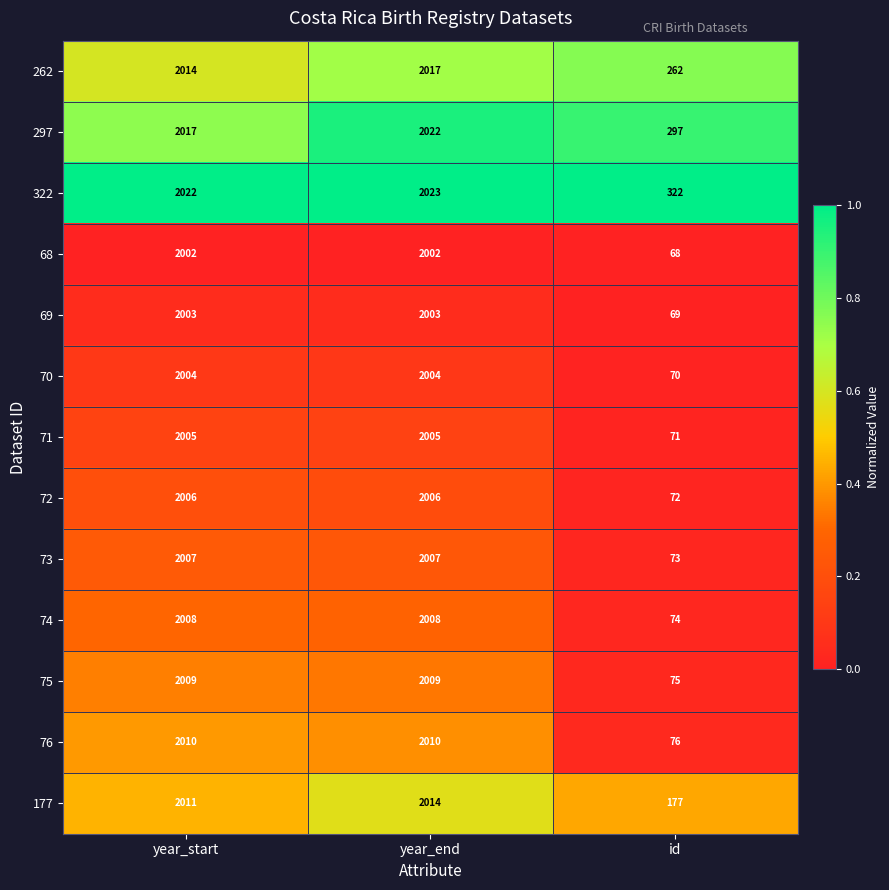

List the series in order of their peak value, highest first.

322, 297, 262, 177, 76, 75, 74, 73, 72, 71, 70, 69, 68